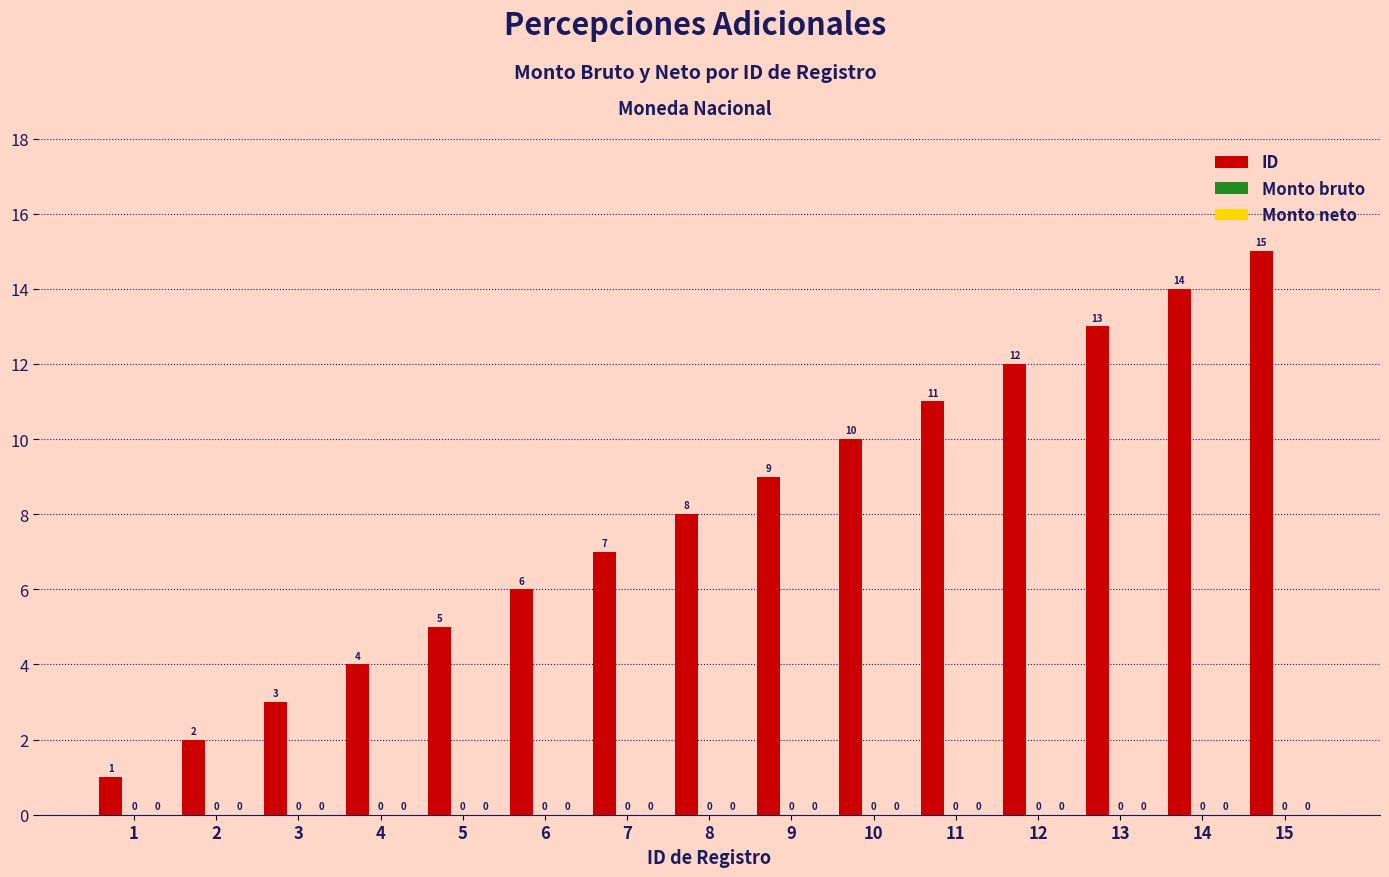

How many bars are there in total?

15